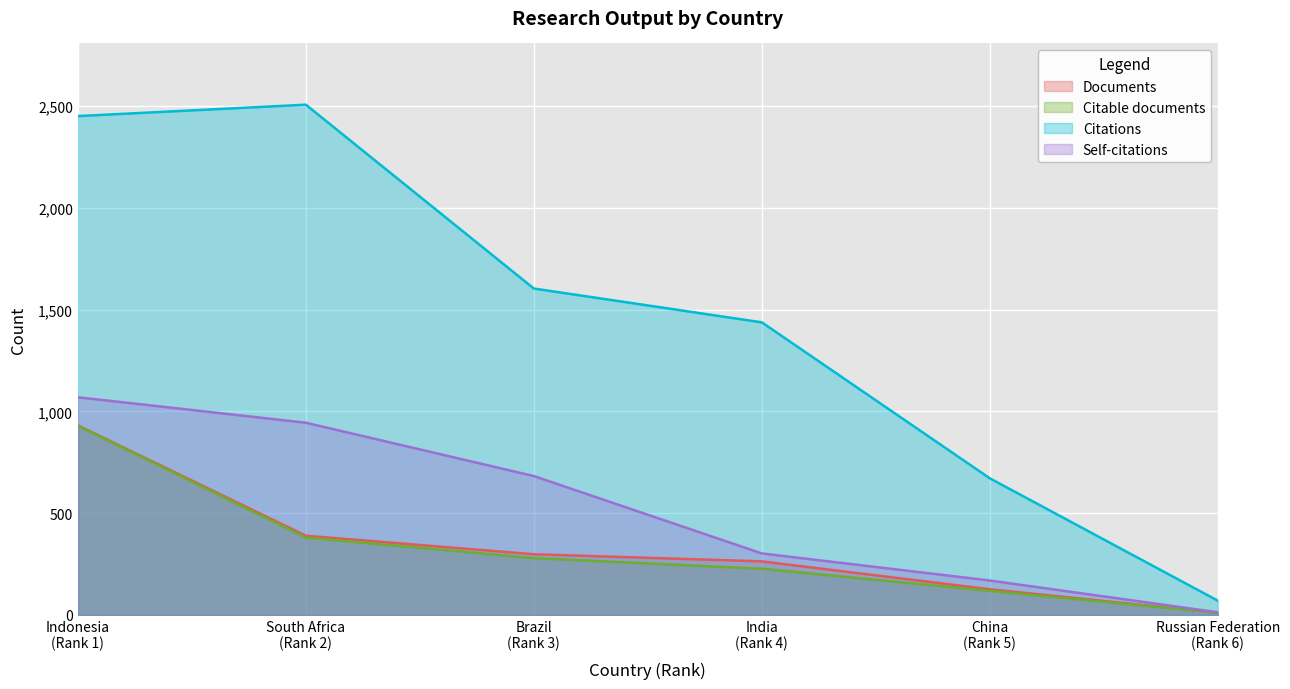

At which category is the sum across all series the highest?

Indonesia
(Rank 1)